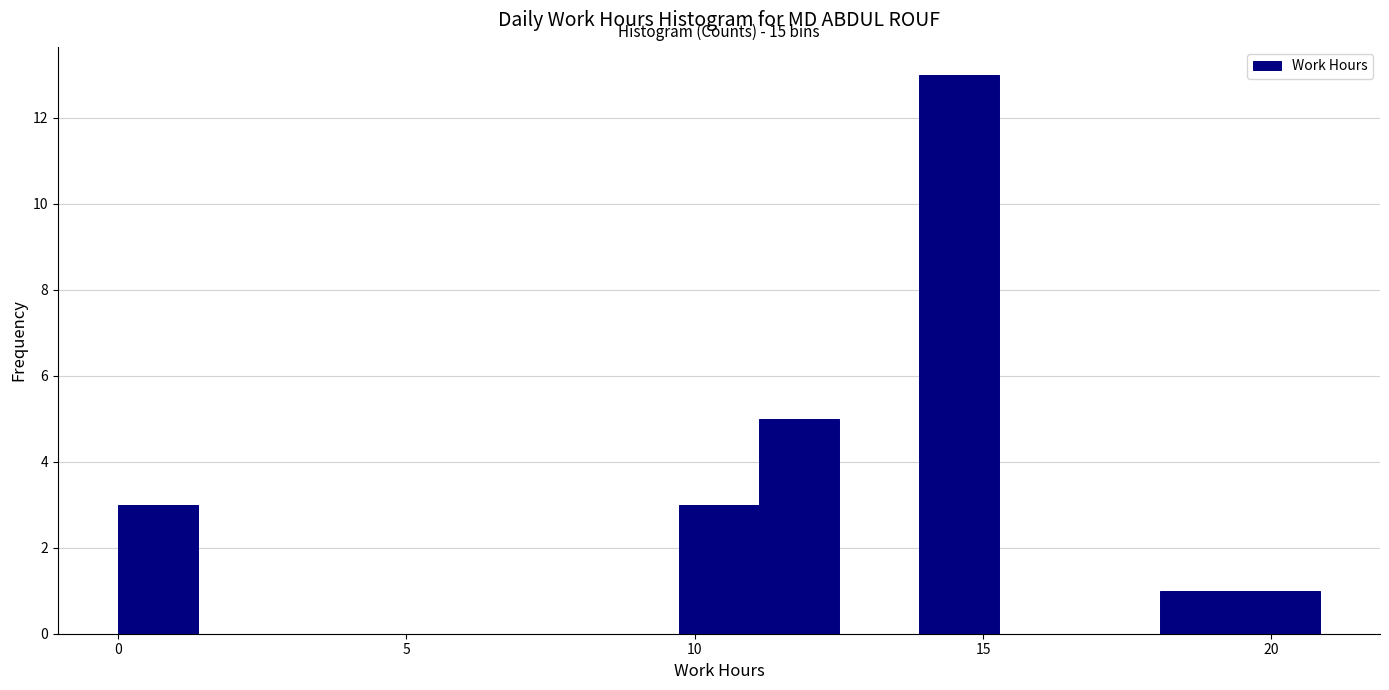

Around what value on the x-axis is the tallest bar? Give the approximate position of its centre, as read against the axis.

14.5